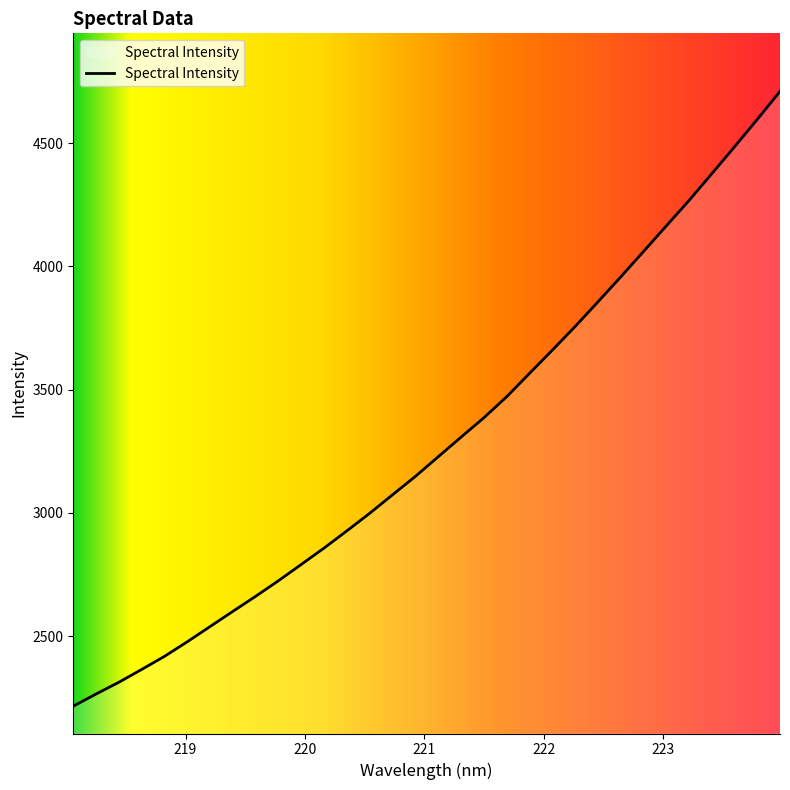

What is the minimum value shown in the chart?

2216.6